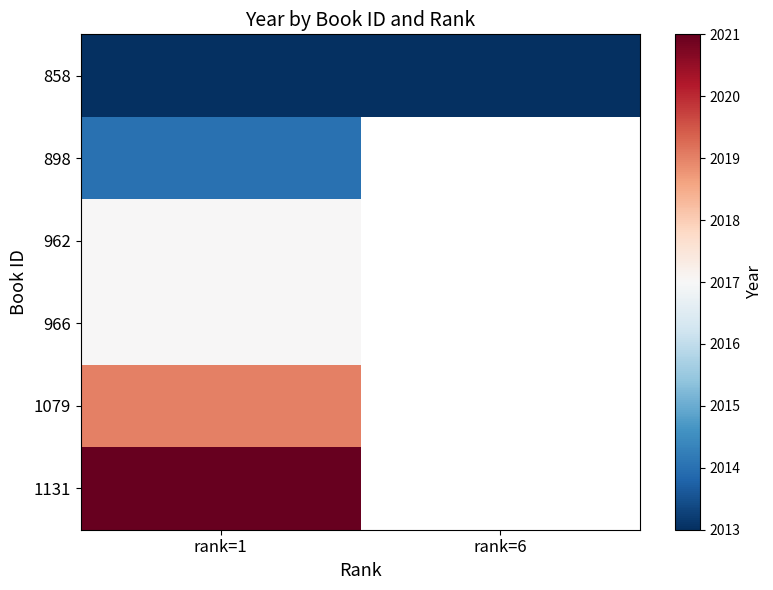

What is the maximum value for 858?

2013.0